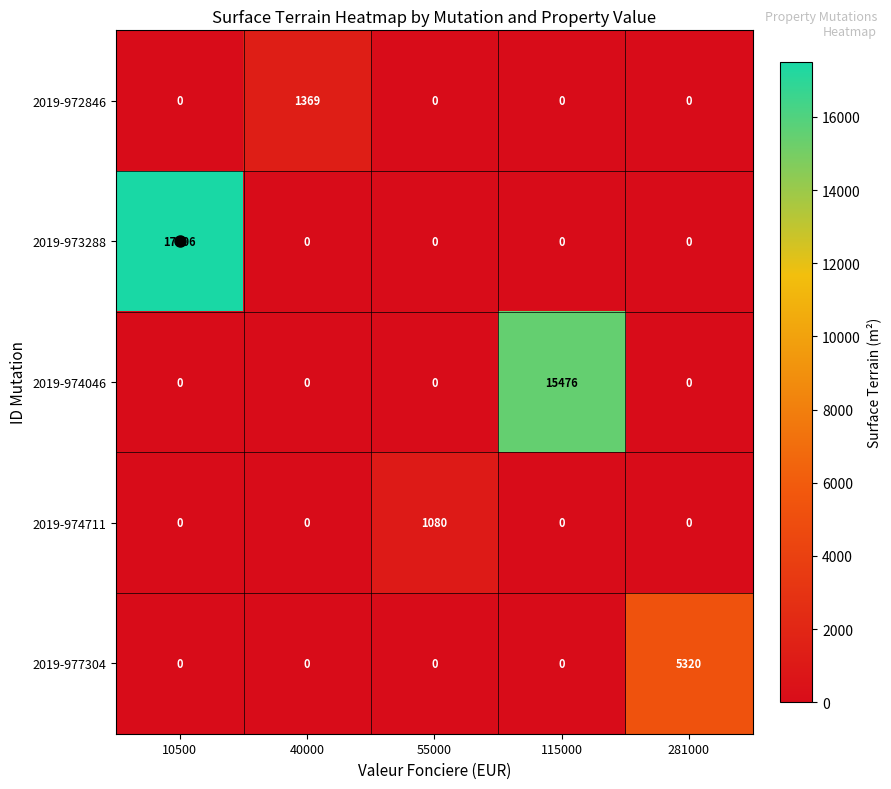

What is the sum of all 2019-972846 values?

1369